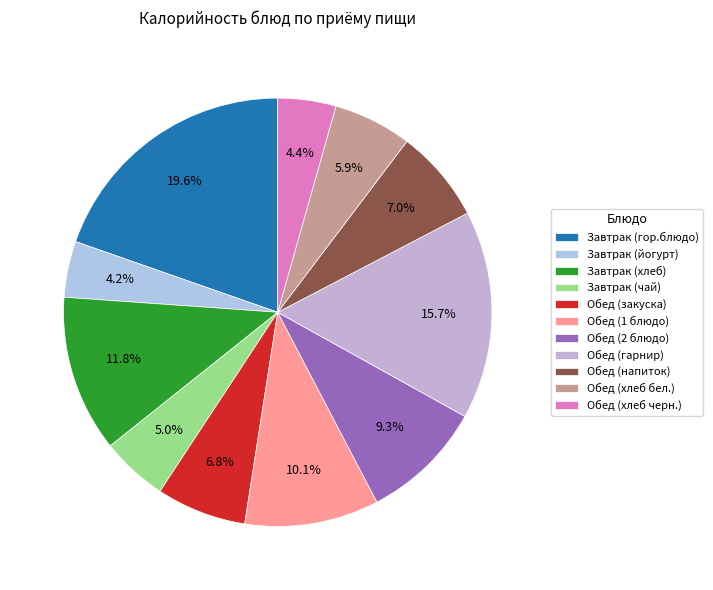

What portion of the pie excludes Завтрак (гор.блюдо)?

80.4%